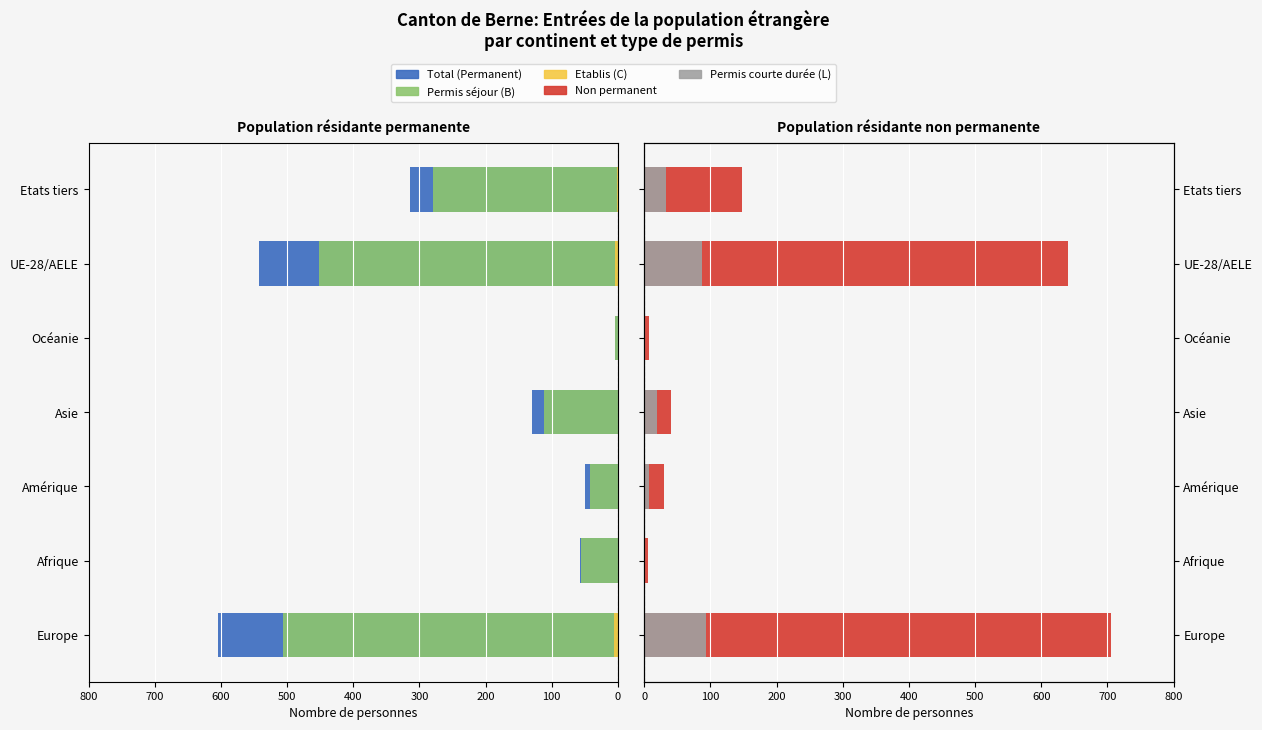

What is the difference between the highest and lowest values at Afrique?

62